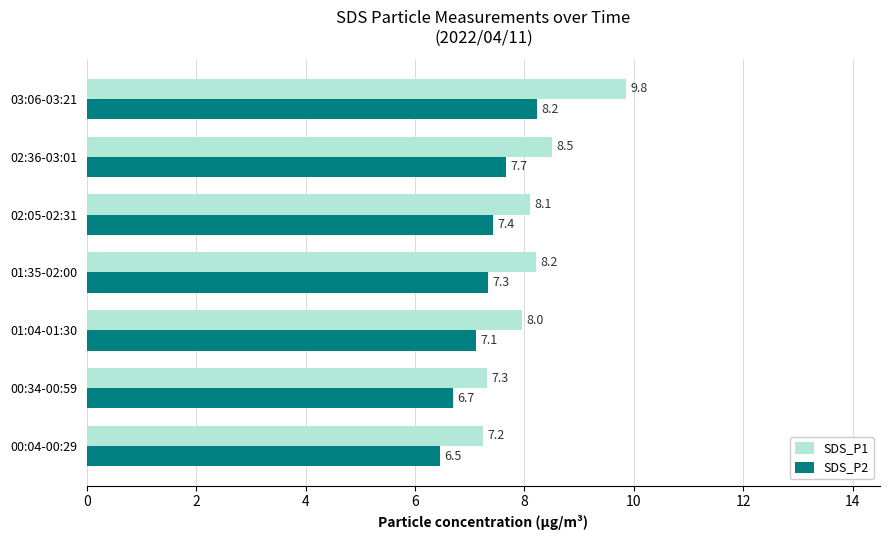

True or false: SDS_P1 has a value of 3.3 at 01:04-01:30.

False